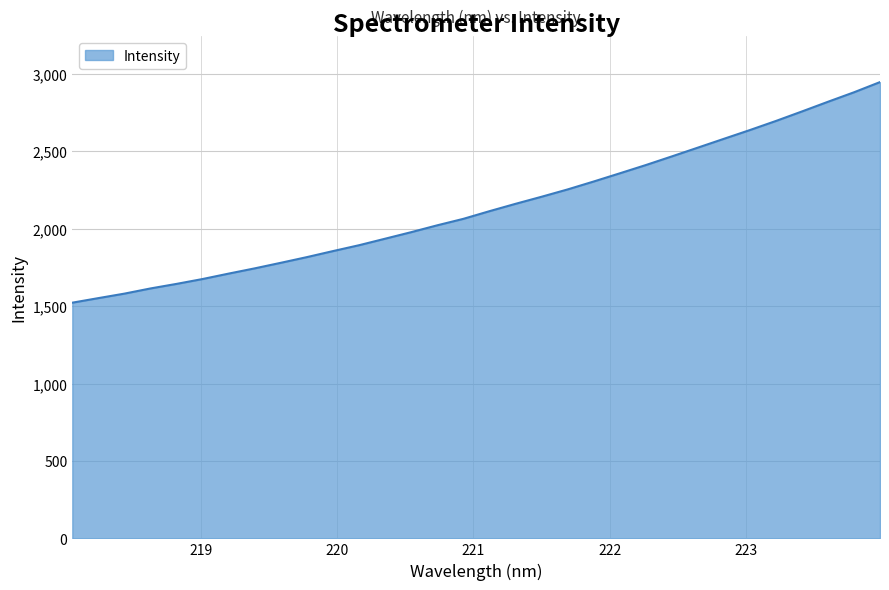

What is the difference between the maximum and minimum values?

1425.3